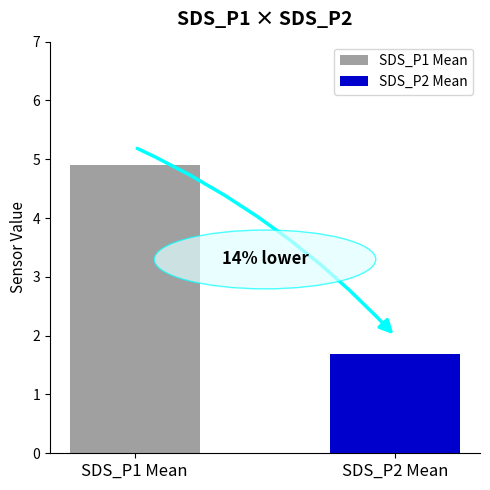

Which series has the widest spread of values?

SDS_P1 Mean